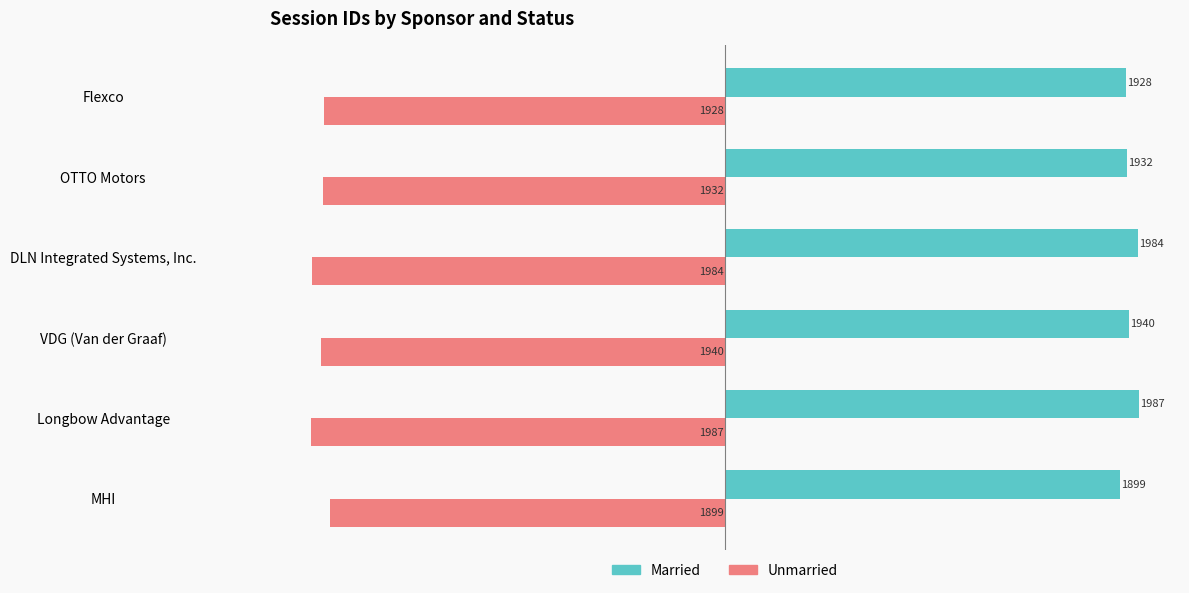

What is the sum of the Married values at Flexco and VDG (Van der Graaf)?

3868